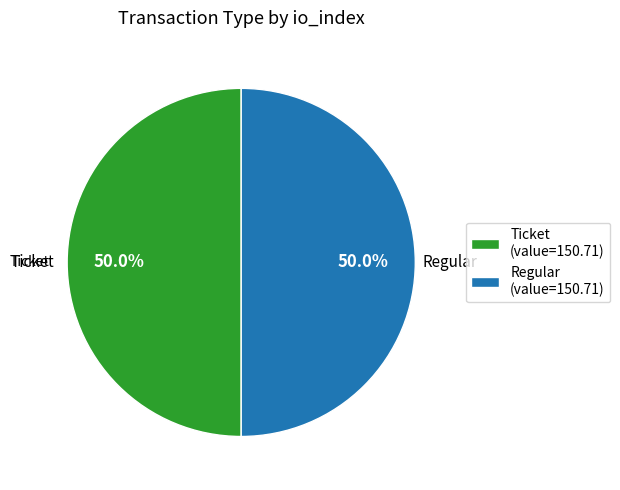

Combined, do Regular and Ticket account for over 50%?

Yes